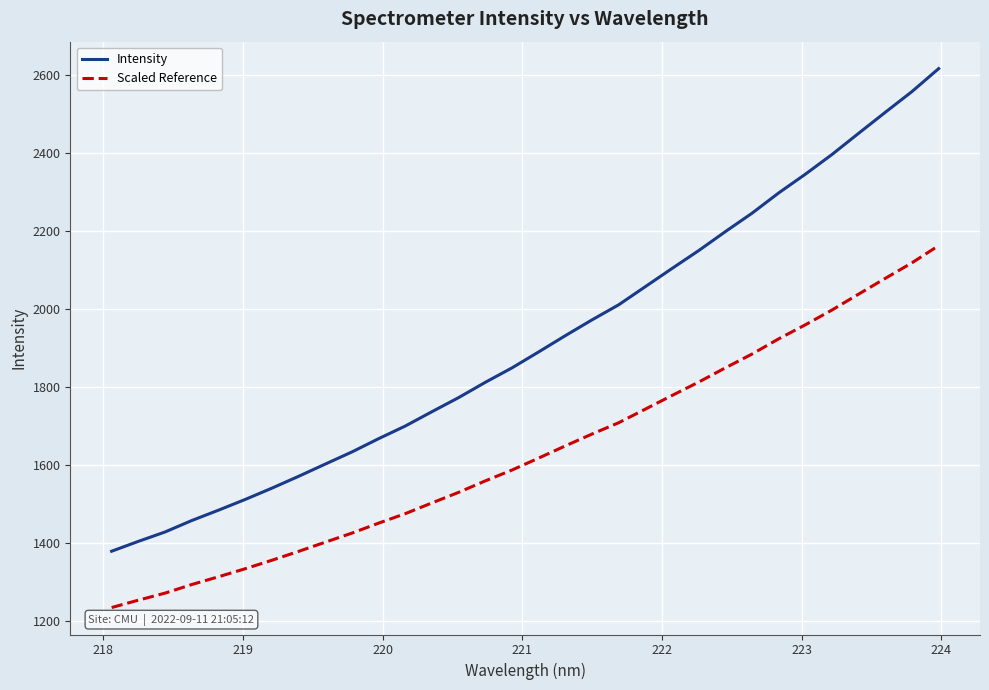

Rank the series by their maximum value, from highest to lowest.

Intensity, Scaled Reference